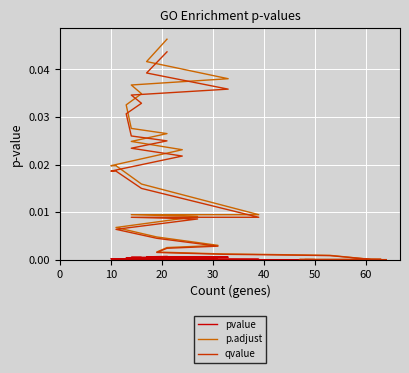

How many lines are shown in the chart?

3